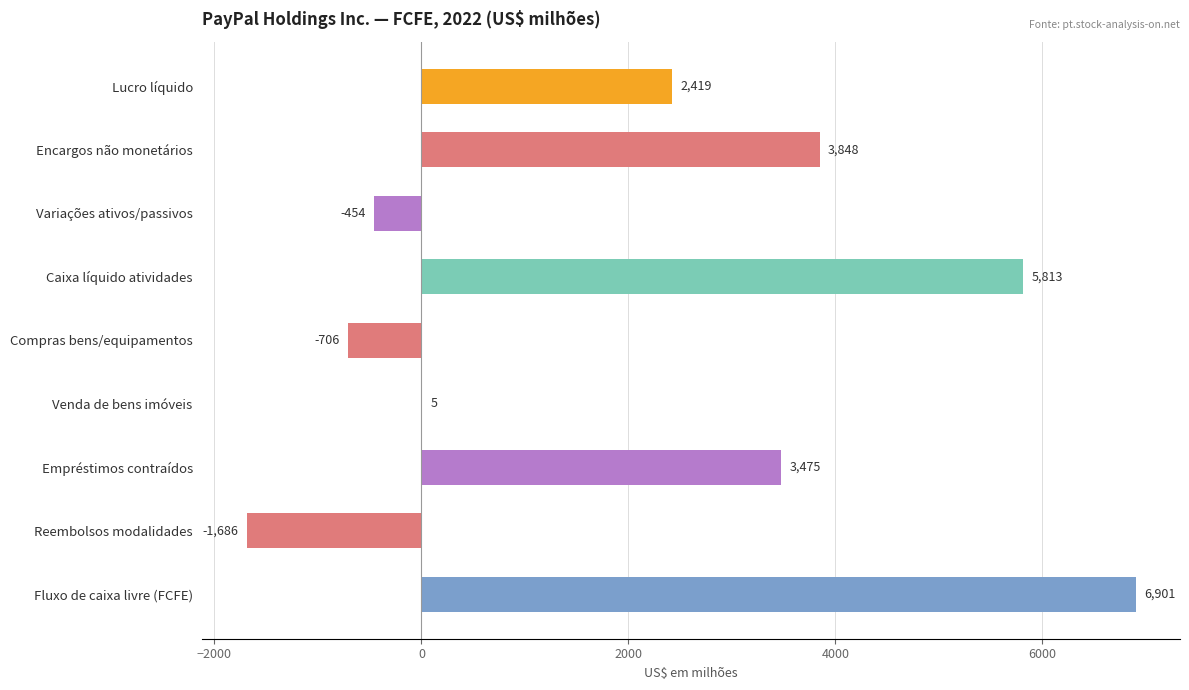

Read the value at Variações ativos/passivos, to the nearest 10.

-450